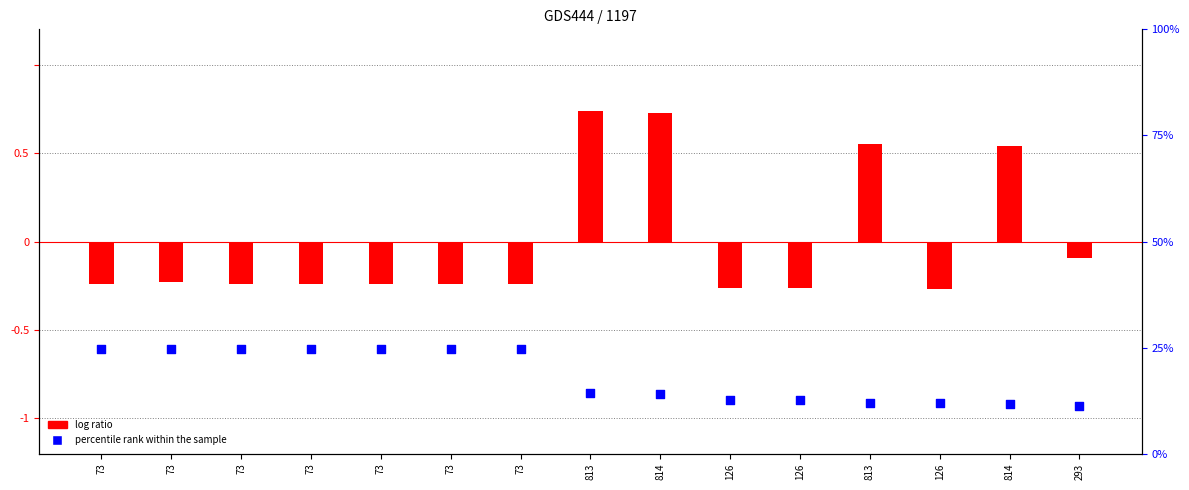

Which series has the widest spread of Y values?

log ratio